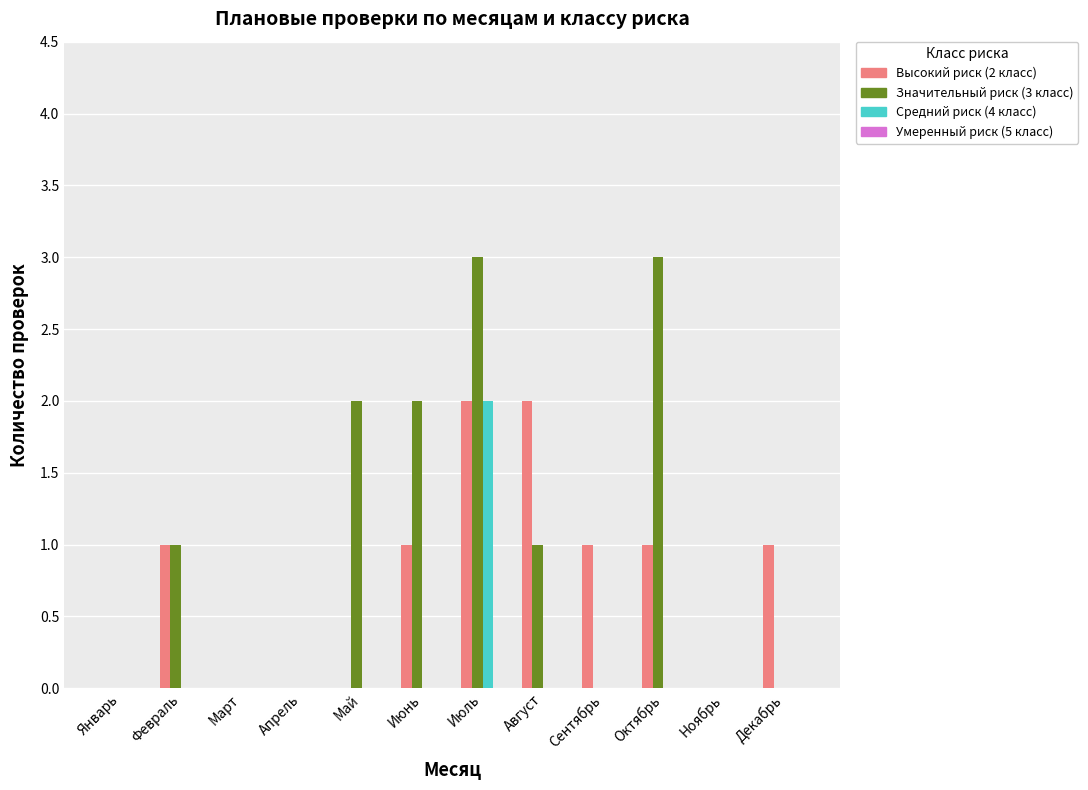

Which series has the largest total across all categories?

Значительный риск (3 класс)